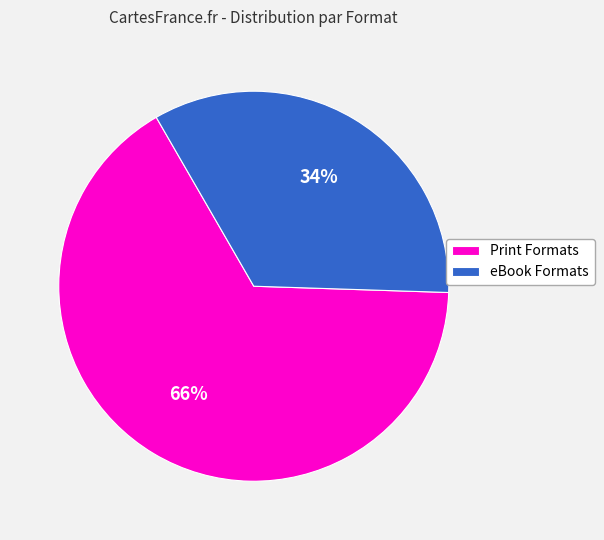

Which slice is the smallest?

eBook Formats